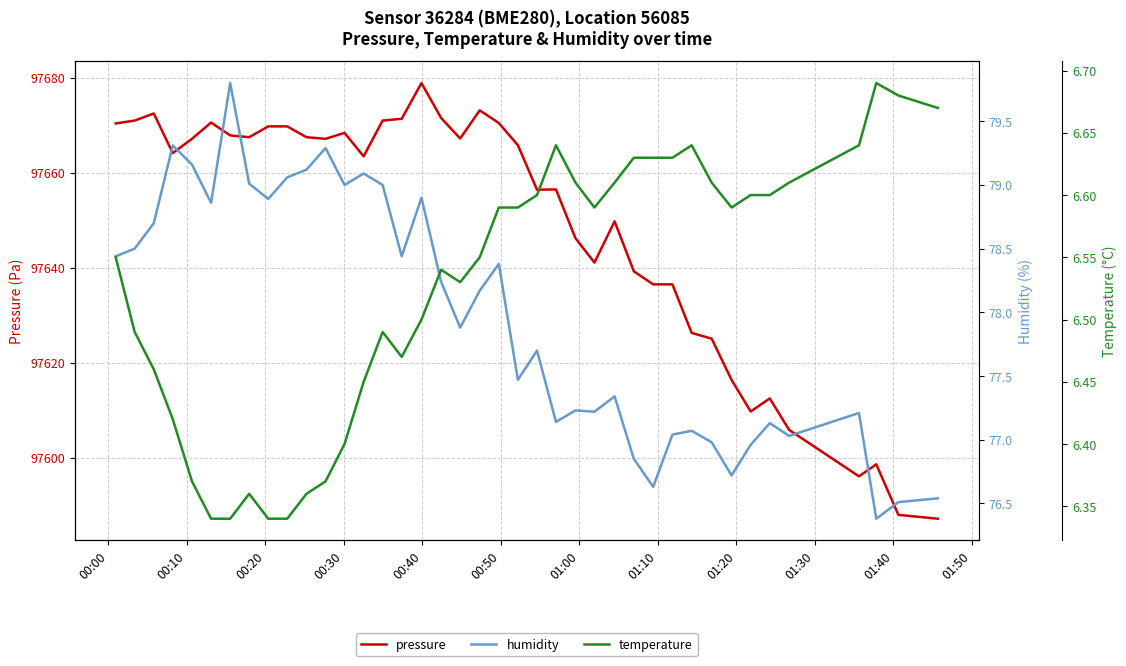

What is the lowest value of the humidity series?

76.4